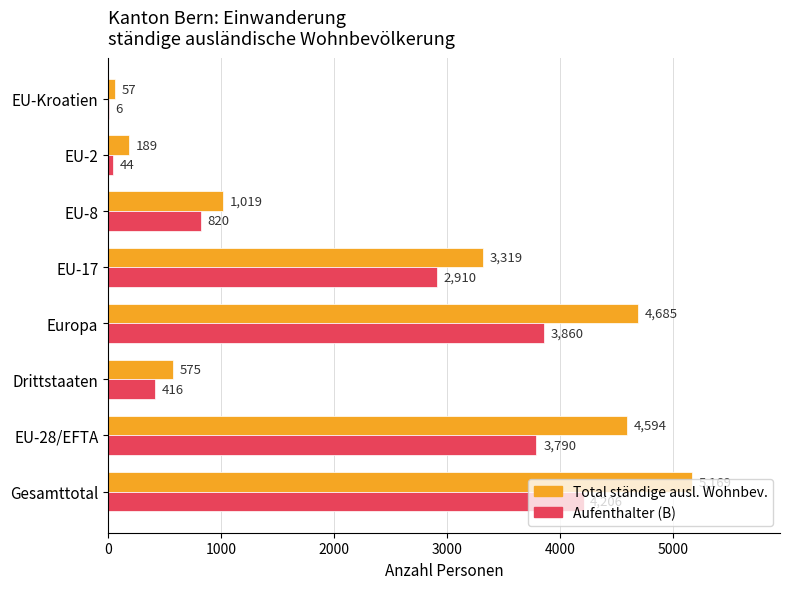

What is the sum of all Total ständige ausl. Wohnbev. values?

19607